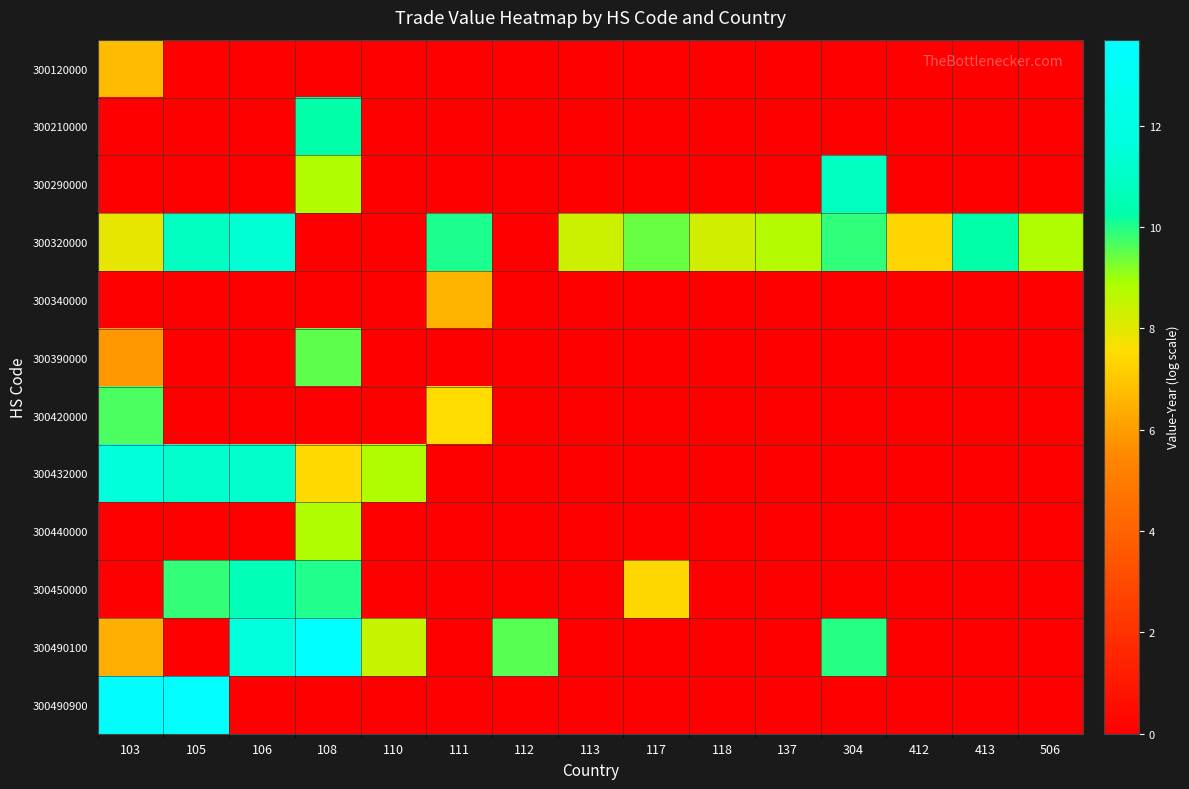

At which category is the sum across all series the highest?

108